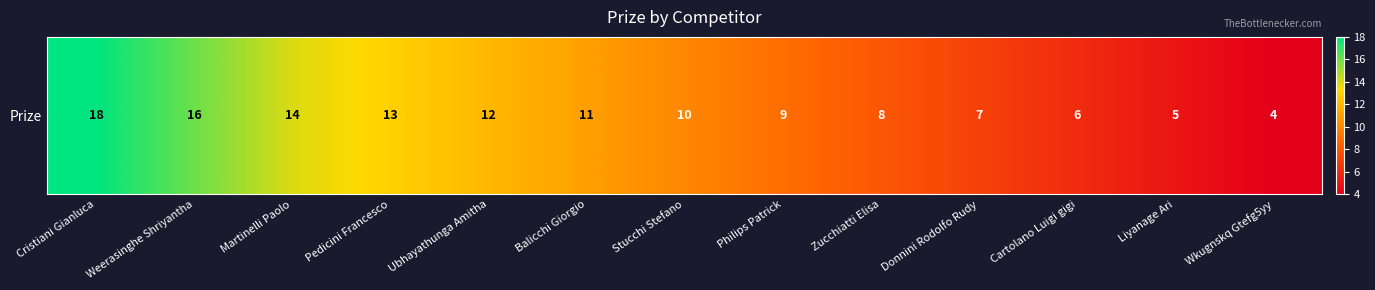

What is the maximum value shown in the chart?

18